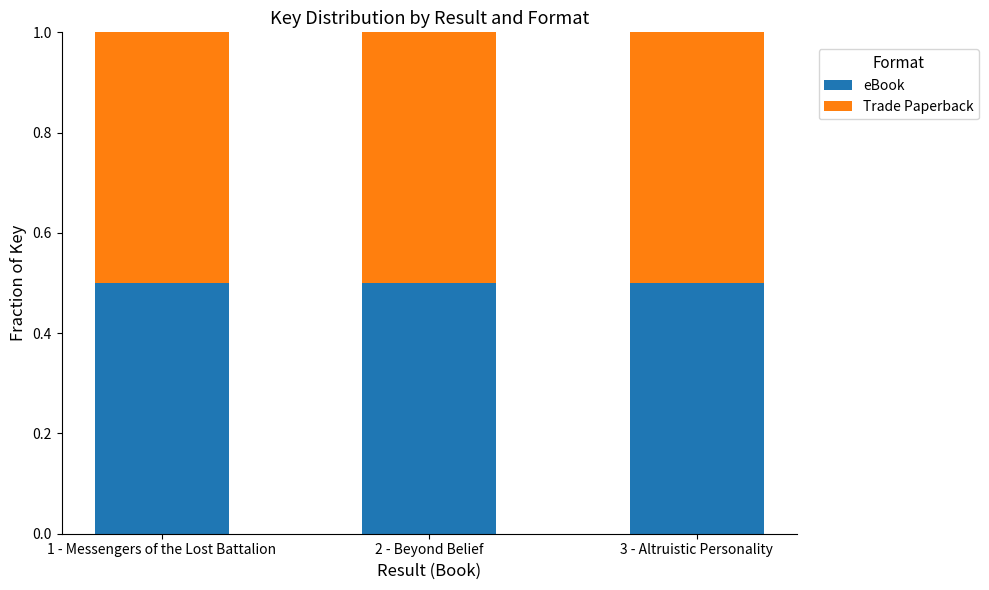

Which series has the largest total across all categories?

eBook